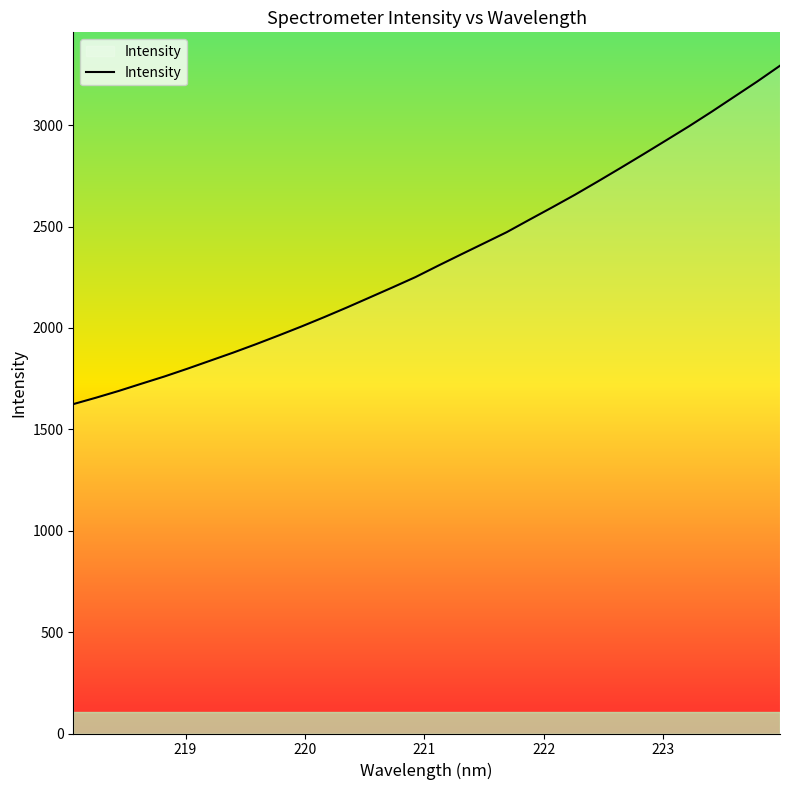

What is the smallest value displayed?

1624.4